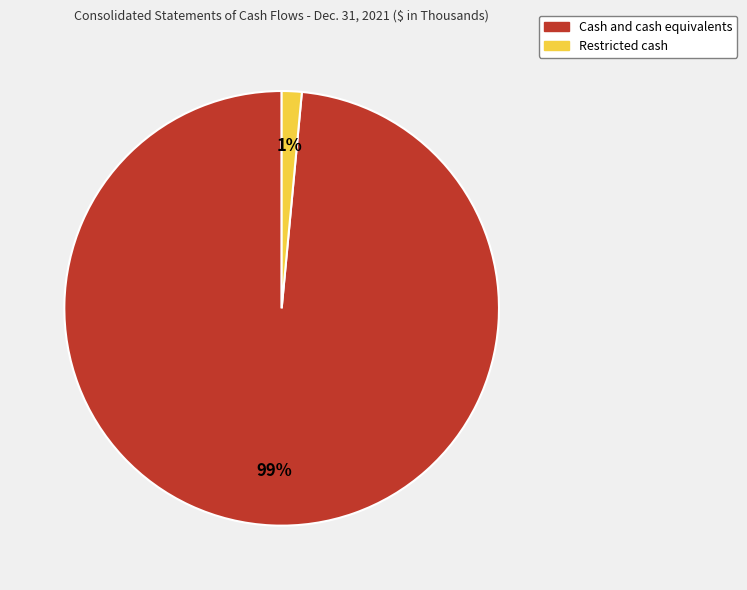

To the nearest percent, what percentage of the pie is Restricted cash?

1%